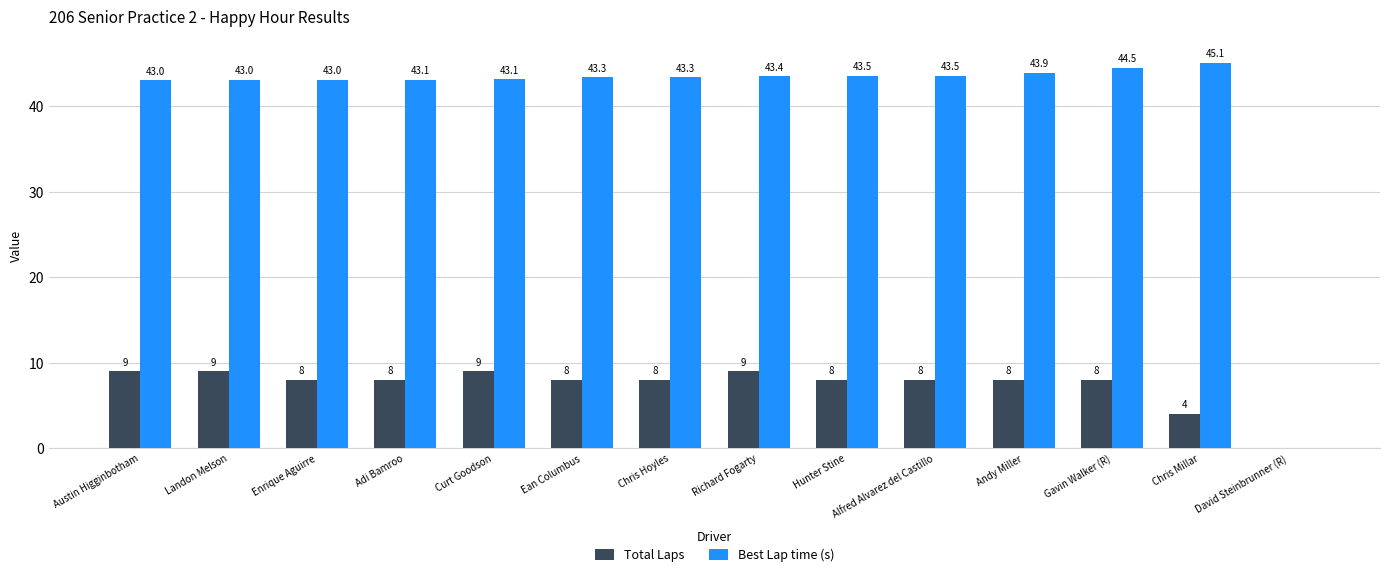

Is the value of Best Lap time (s) at Hunter Stine greater than the value of Total Laps at Austin Higginbotham?

Yes